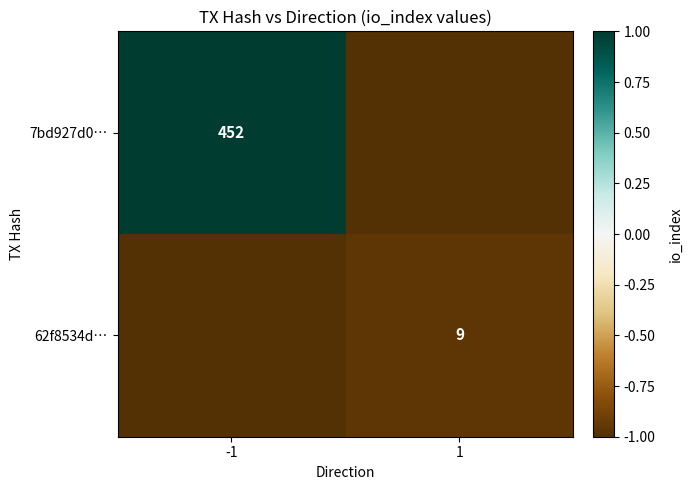

Is it true that 62f8534d… equals 9 at 1?

True